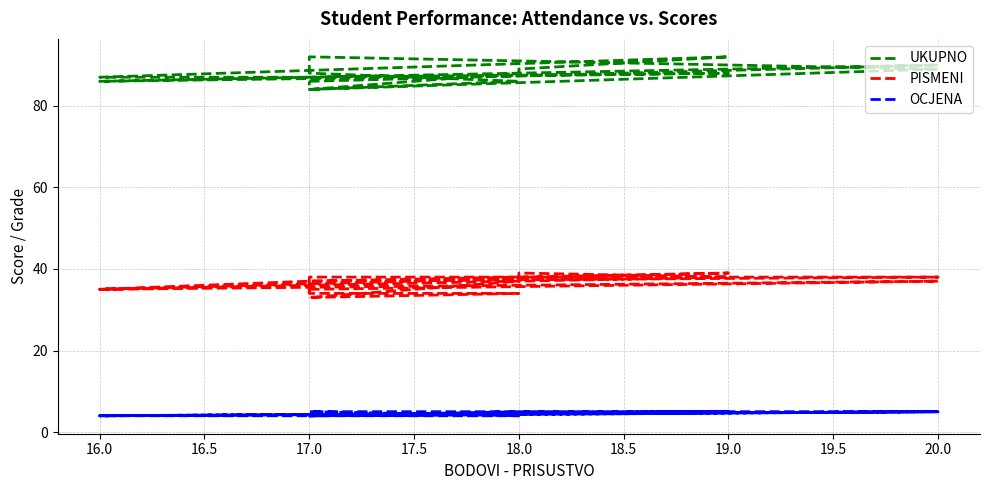

Is this an area chart (filled region under the line)?

No